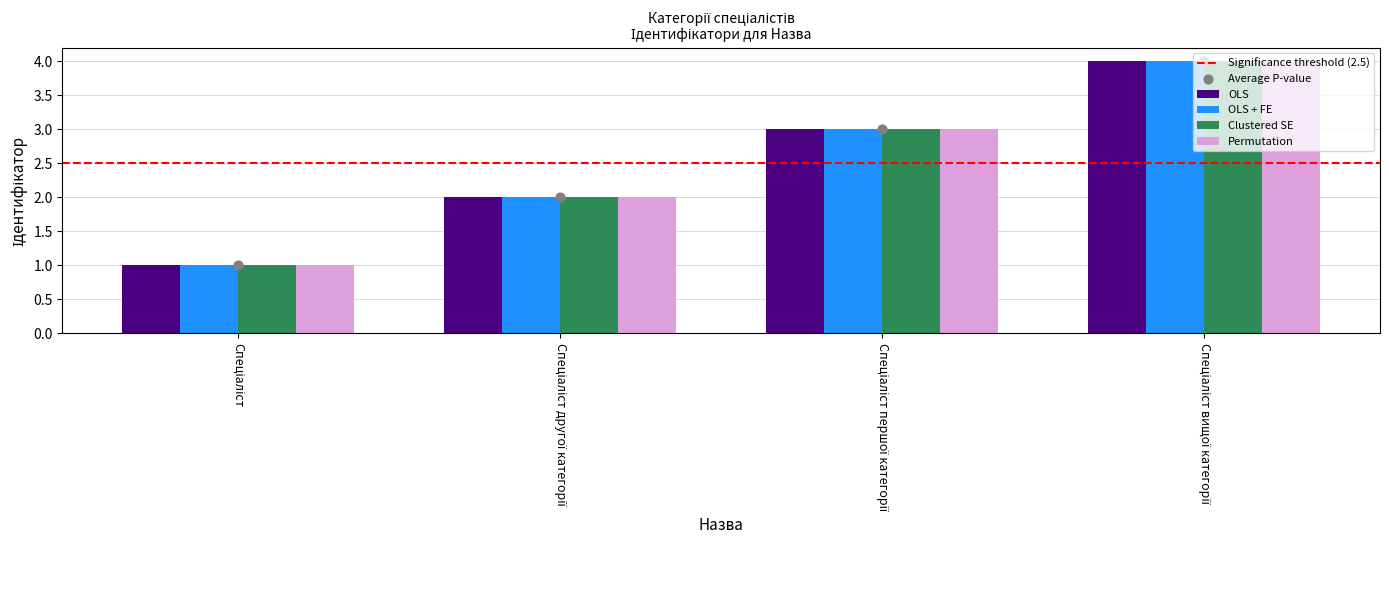

Which series has the largest total across all categories?

OLS